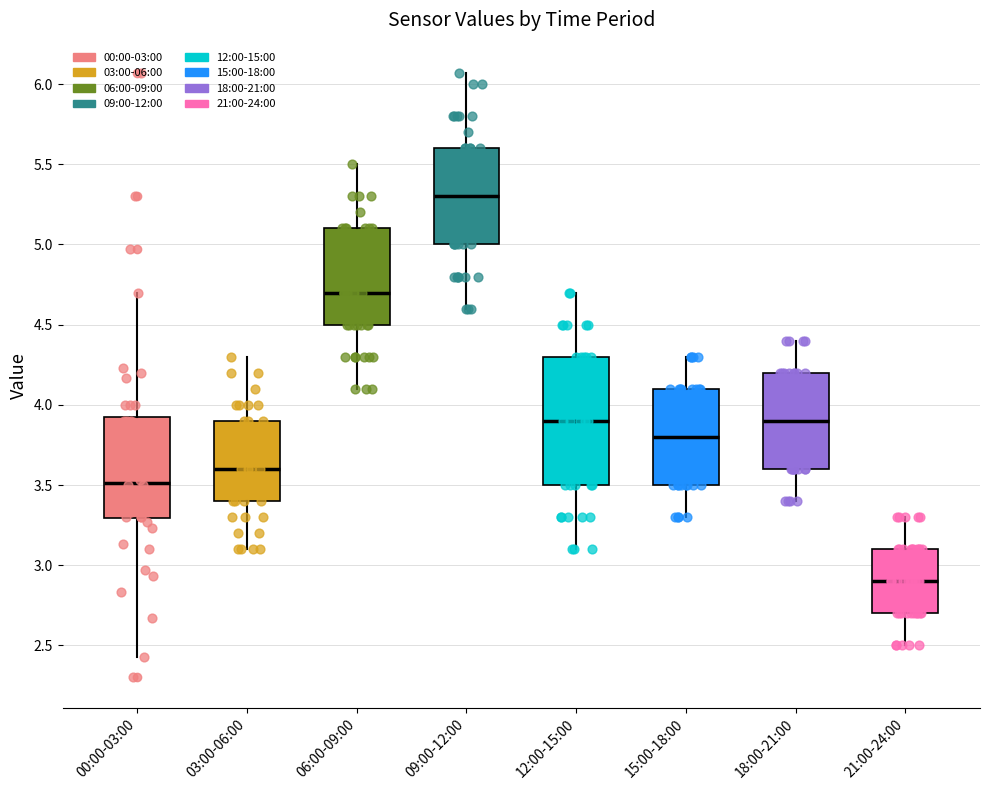

Reading left to right, read every box against the y-axis: the position of its median line, the range the box covers, and the ends of its whiskers. The values are not printed on the chart, so give them approximately, as read against the axis.

00:00-03:00: median 3.50, box 3.30 to 3.95, whiskers 2.45 to 4.70
03:00-06:00: median 3.60, box 3.40 to 3.90, whiskers 3.10 to 4.30
06:00-09:00: median 4.70, box 4.50 to 5.10, whiskers 4.10 to 5.50
09:00-12:00: median 5.30, box 5.00 to 5.60, whiskers 4.60 to 6.05
12:00-15:00: median 3.90, box 3.50 to 4.30, whiskers 3.10 to 4.70
15:00-18:00: median 3.80, box 3.50 to 4.10, whiskers 3.30 to 4.30
18:00-21:00: median 3.90, box 3.60 to 4.20, whiskers 3.40 to 4.40
21:00-24:00: median 2.90, box 2.70 to 3.10, whiskers 2.50 to 3.30